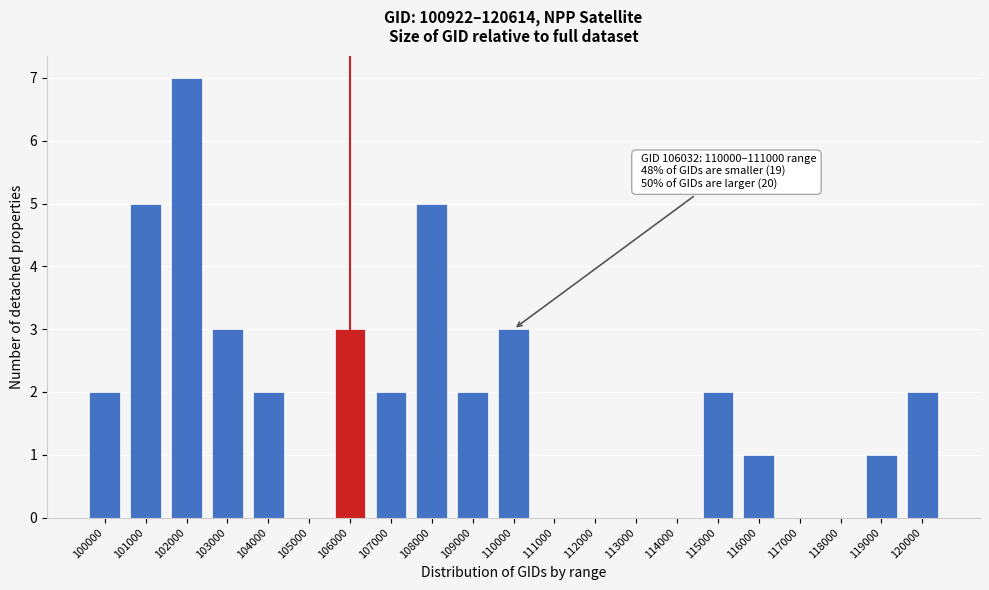

Reading left to right, what are all the values shown in this chart?

100000=2	101000=5	102000=7	103000=3	104000=2	105000=0	106000=3	107000=2	108000=5	109000=2	110000=3	111000=0	112000=0	113000=0	114000=0	115000=2	116000=1	117000=0	118000=0	119000=1	120000=2